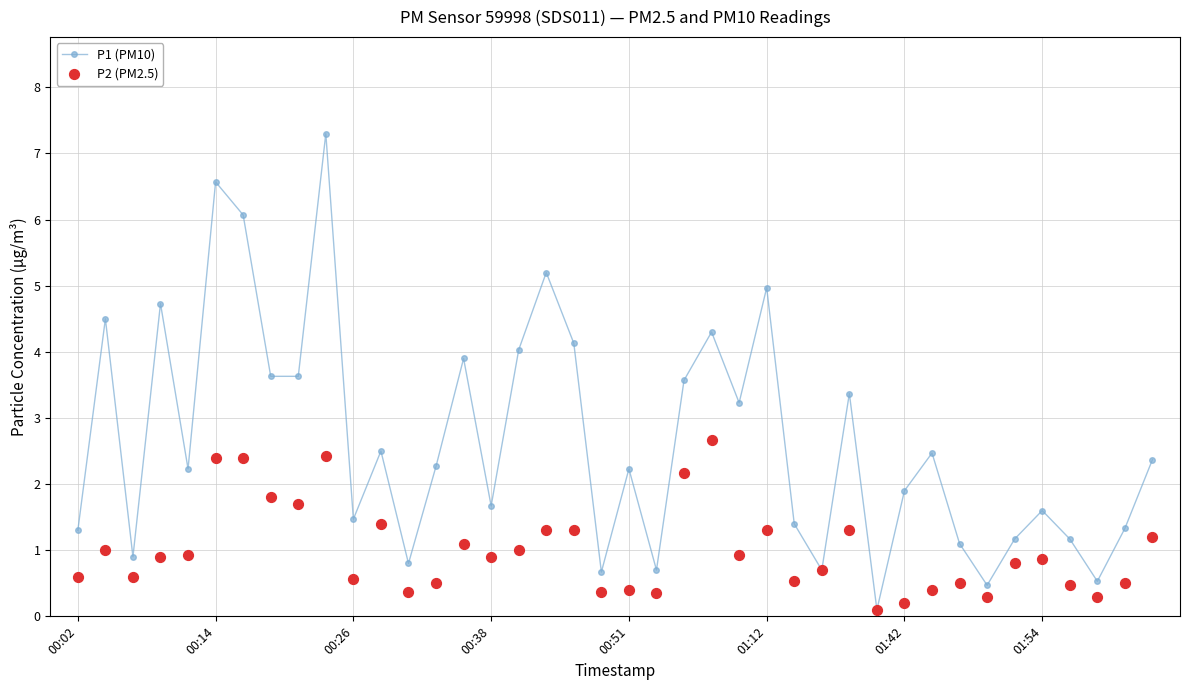

Which series contains the highest Y value?

P1 (PM10)